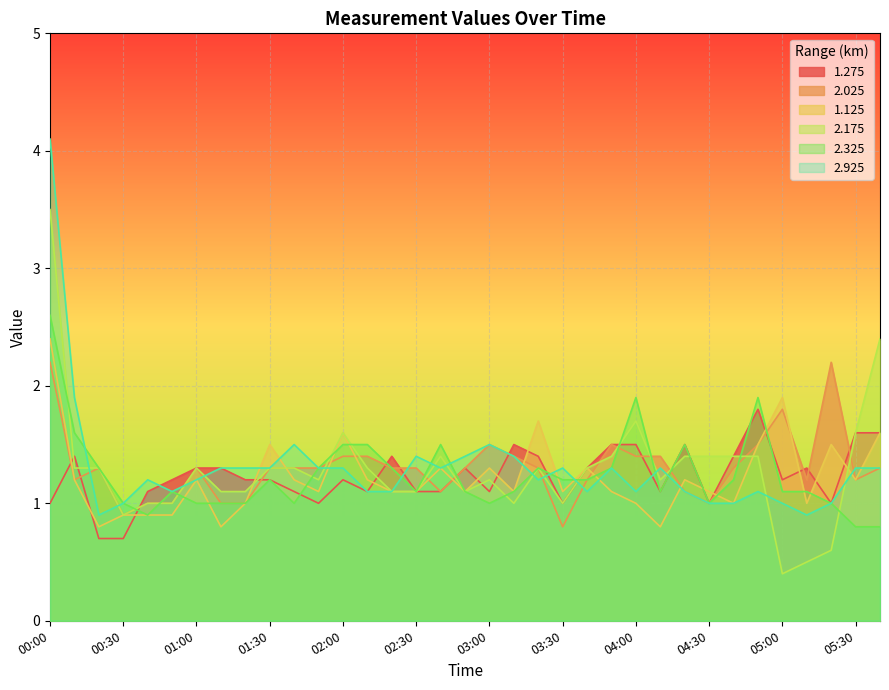

How many intersections are there between 2.175 and 2.025?

10